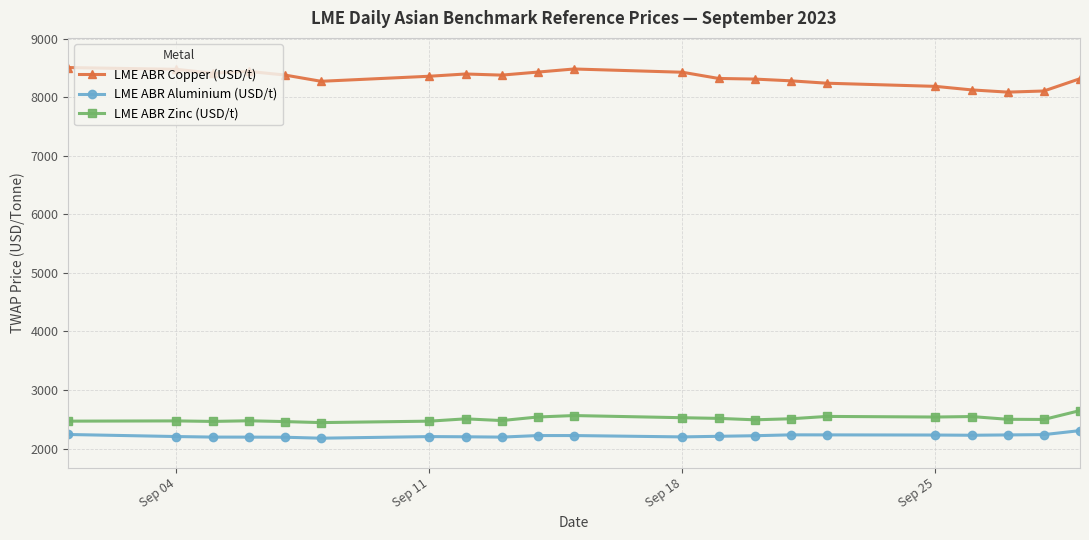

What is the difference between the second highest and minimum values in the LME ABR Copper (USD/t) series?

395.0